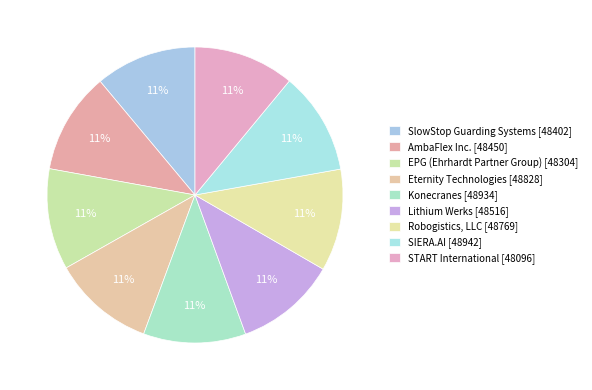

How many slices are in this pie chart?

9